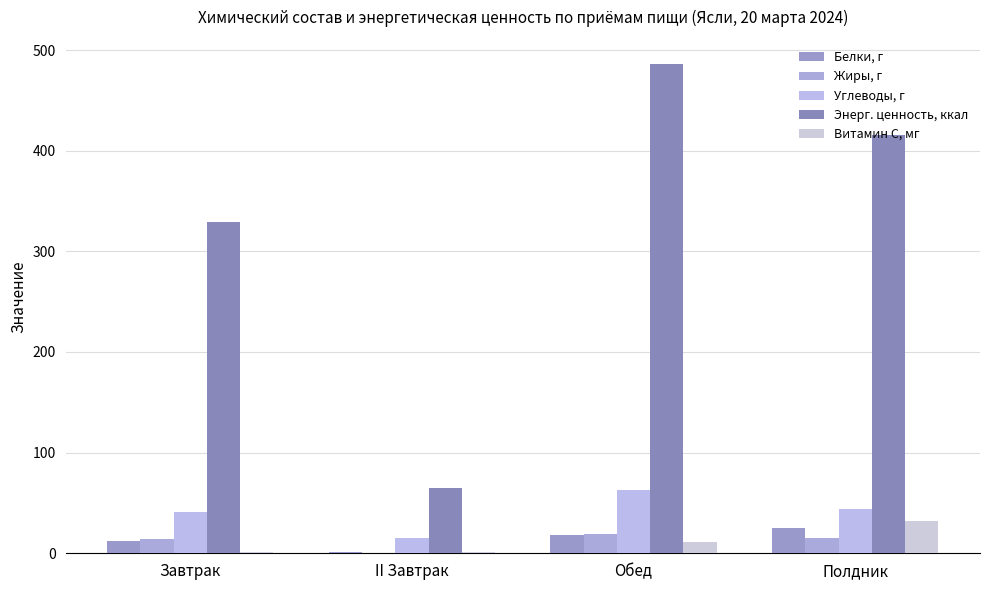

Rank the categories by Белки, г value from highest to lowest.

Полдник, Обед, Завтрак, II Завтрак